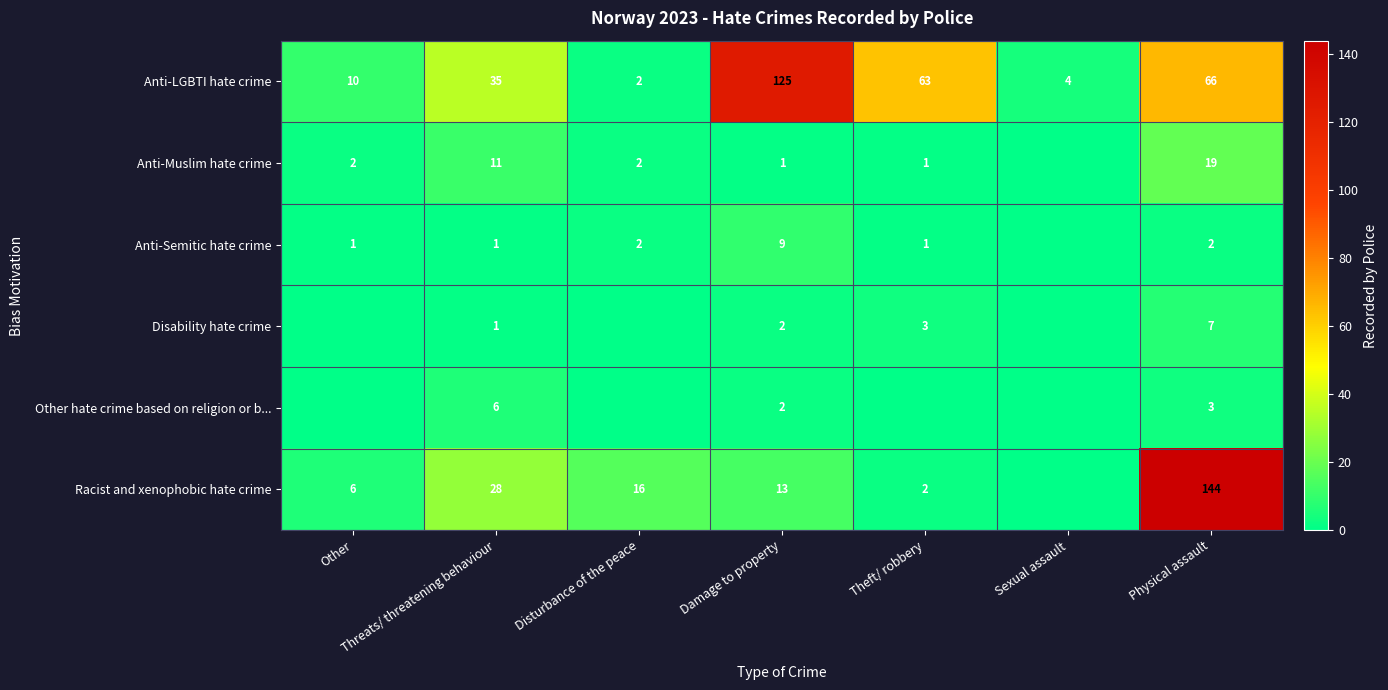

Count the number of data series in this chart.

6